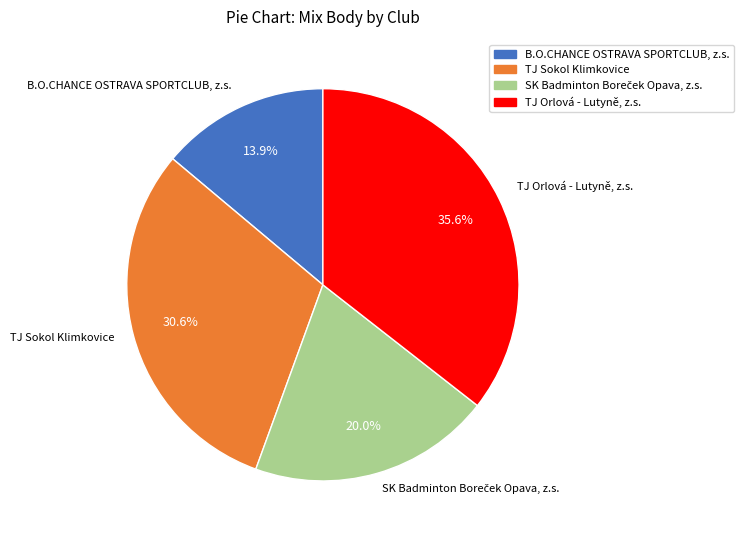

What percentage is the TJ Orlová - Lutyně, z.s. slice, to the nearest percent?

36%